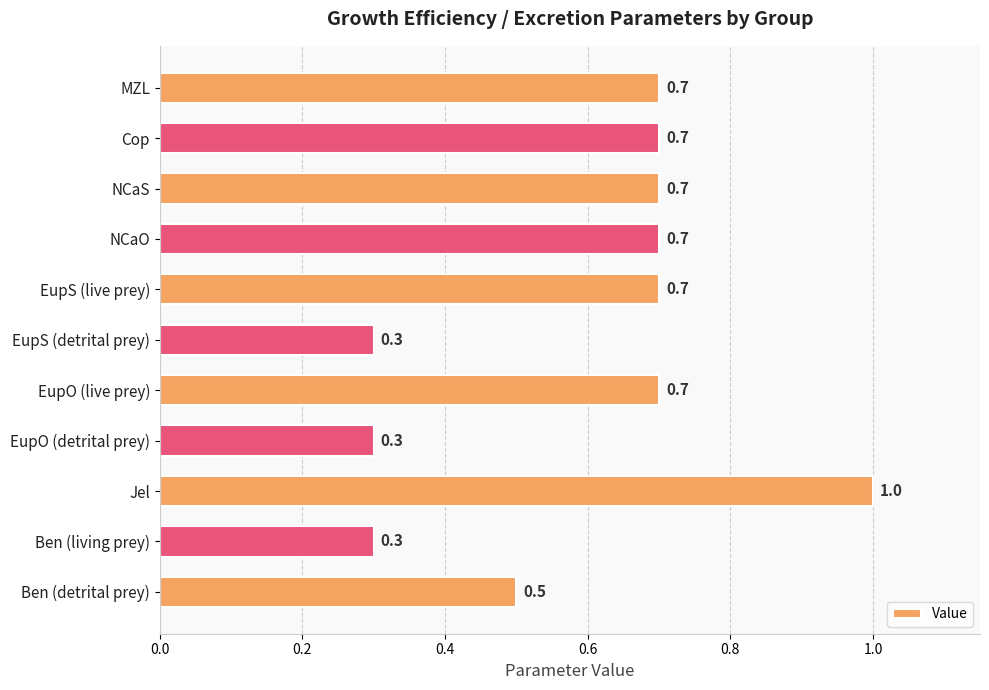

Read the value at EupS (detrital prey).

0.3